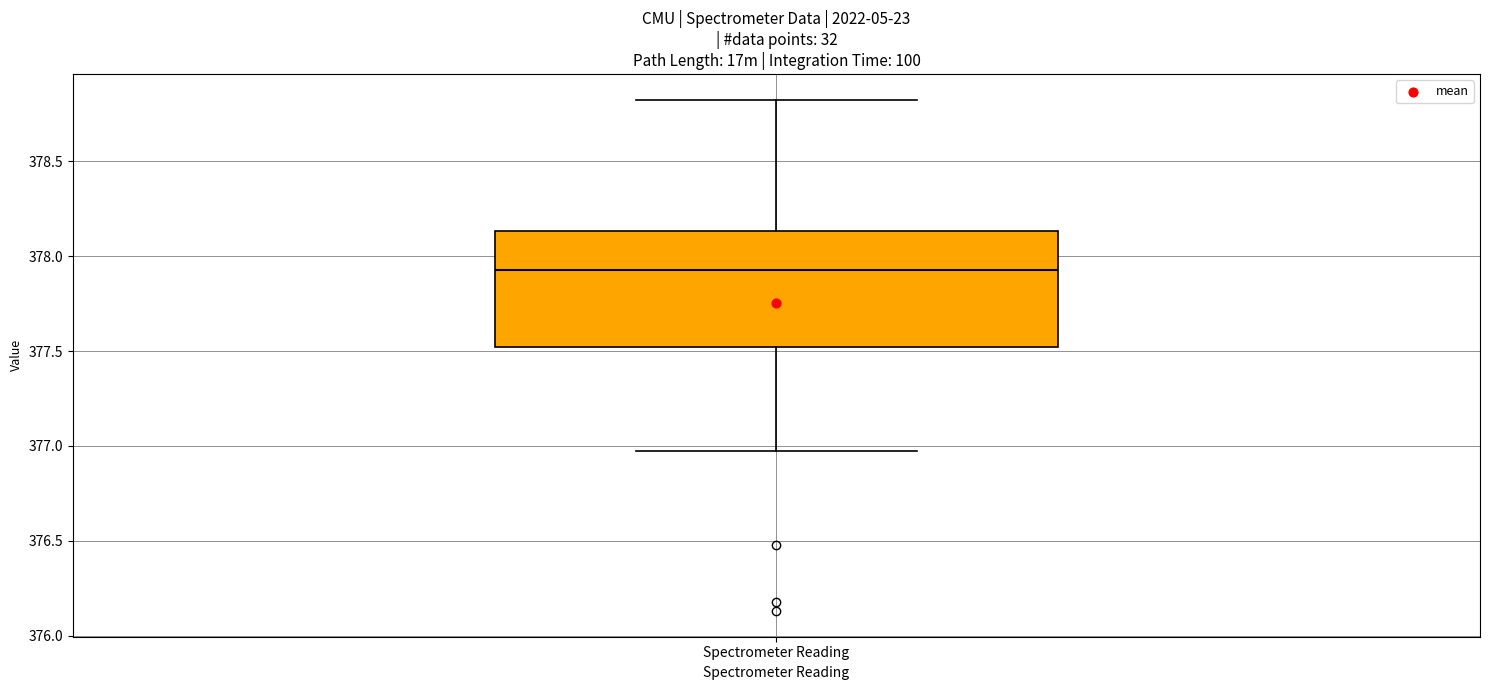

Where does the upper whisker of the box for Spectrometer Reading end on the y-axis? The values are not printed on the chart, so give them approximately, as read against the axis.

378.85